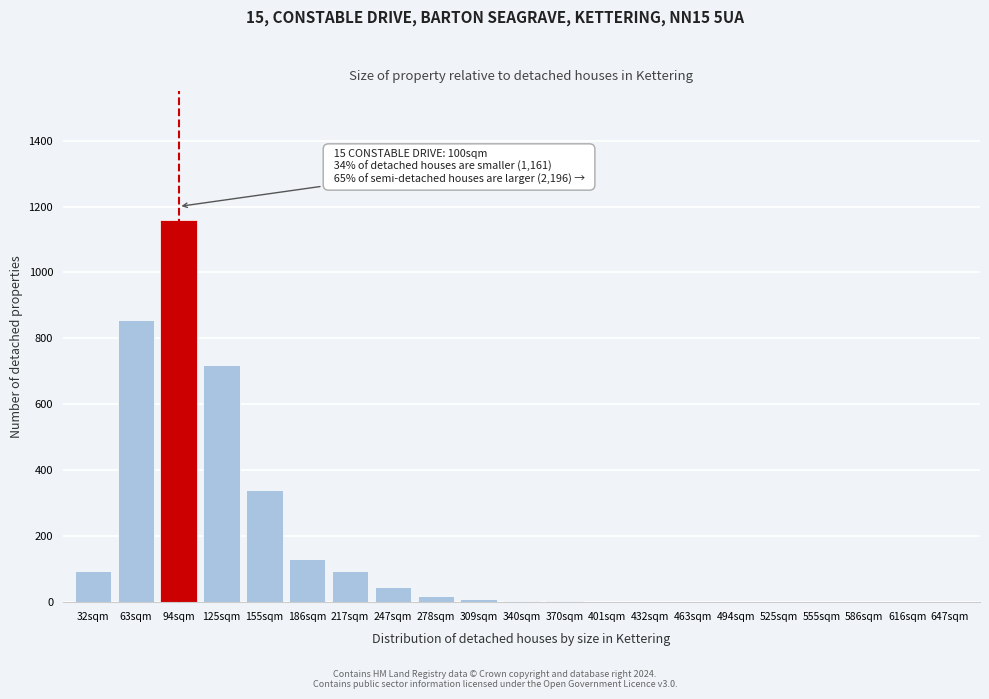

Where is the data nearest to the value 580?

125sqm